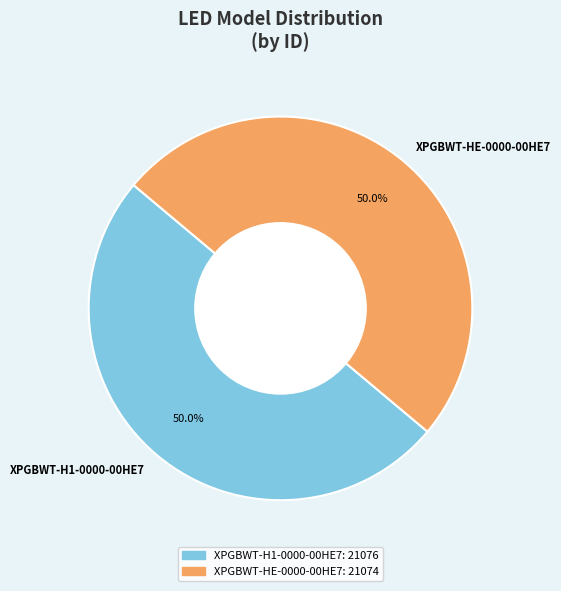

What is the ratio of the value at XPGBWT-H1-0000-00HE7 to the value at XPGBWT-HE-0000-00HE7?

1.0